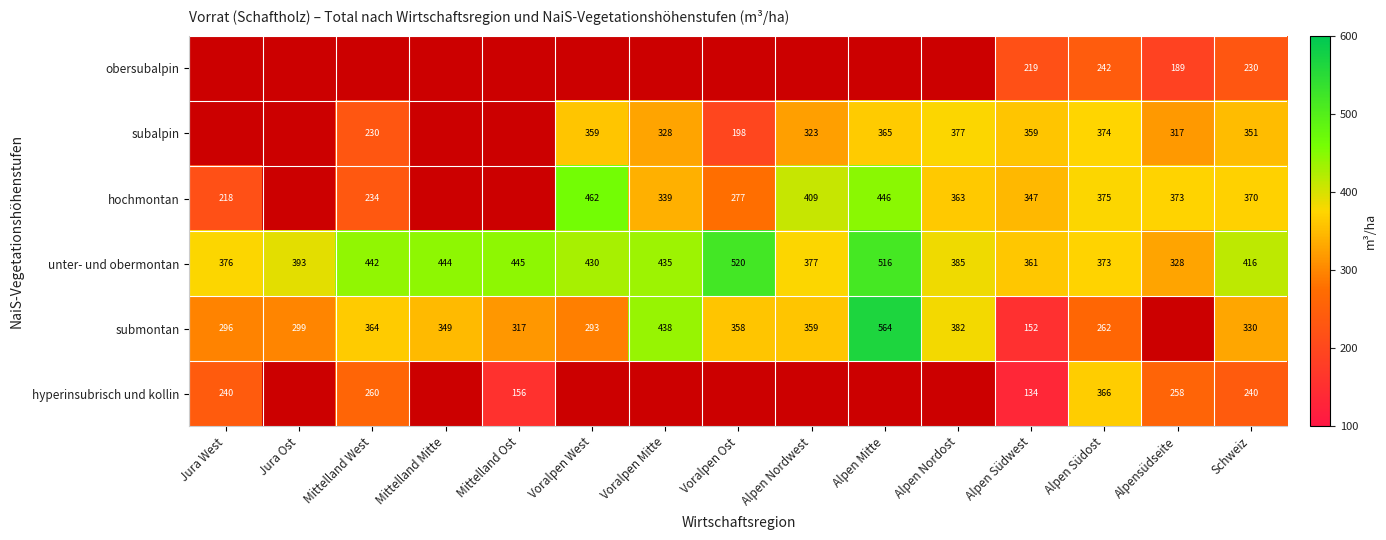

At Voralpen Mitte, list the series in order from smallest to largest.

obersubalpin, subalpin, hochmontan, unter- und obermontan, submontan, hyperinsubrisch und kollin